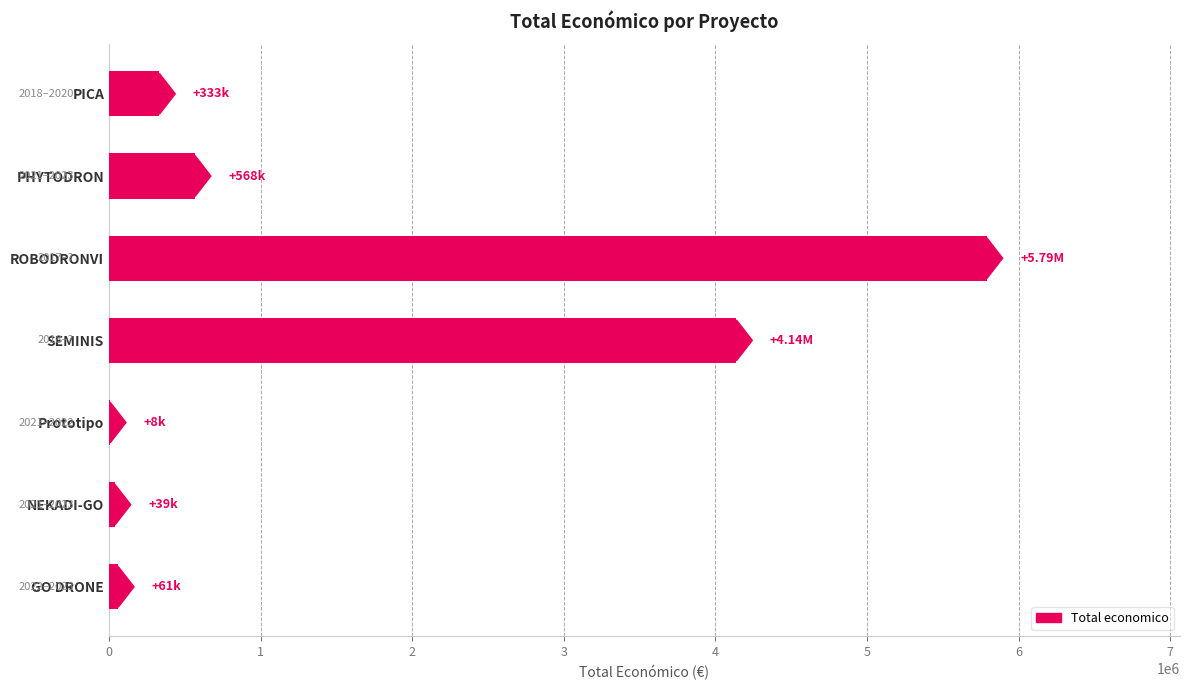

Where is the data nearest to the value 2899361?

SEMINIS